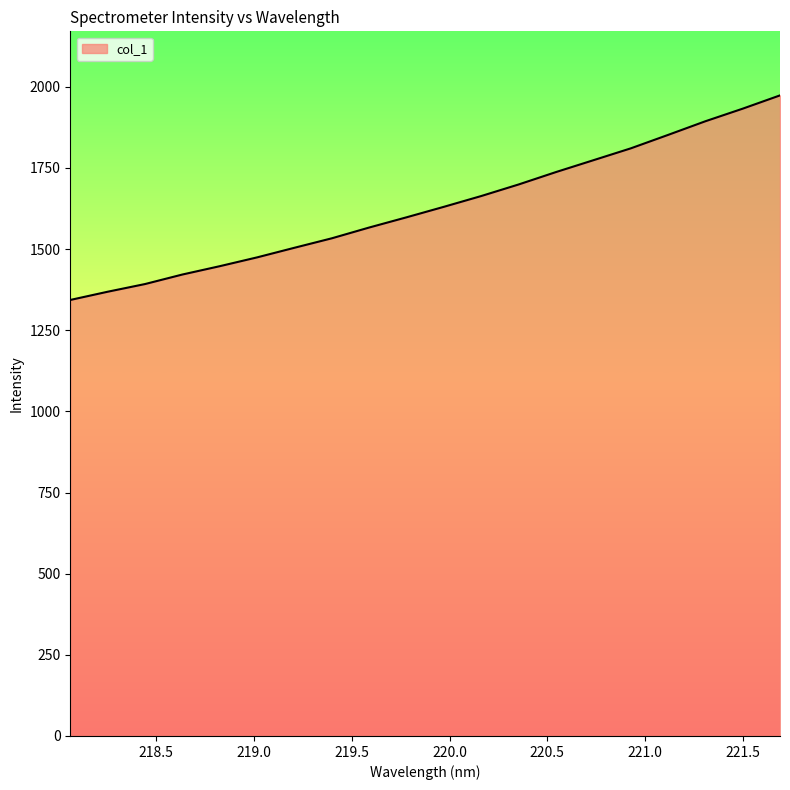

What is the difference between the maximum and minimum values?

630.2